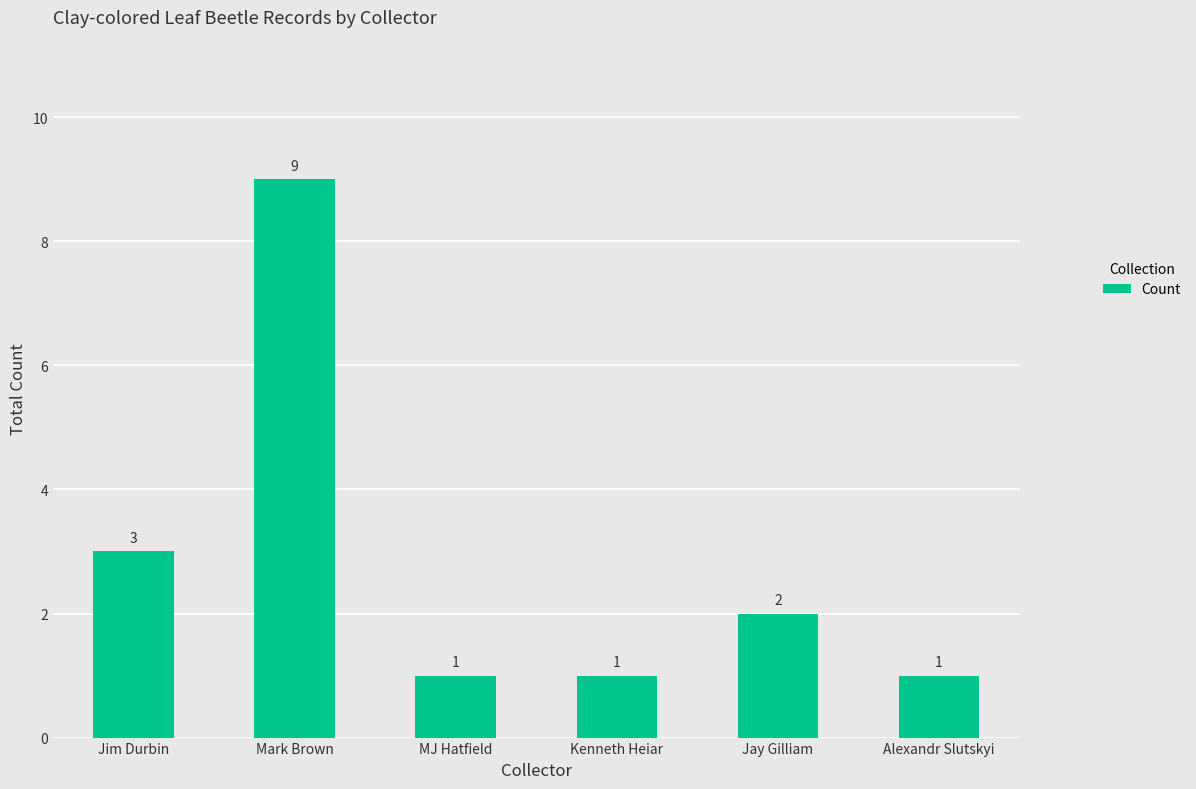

What is the label of the 3rd bar from the left?

MJ Hatfield